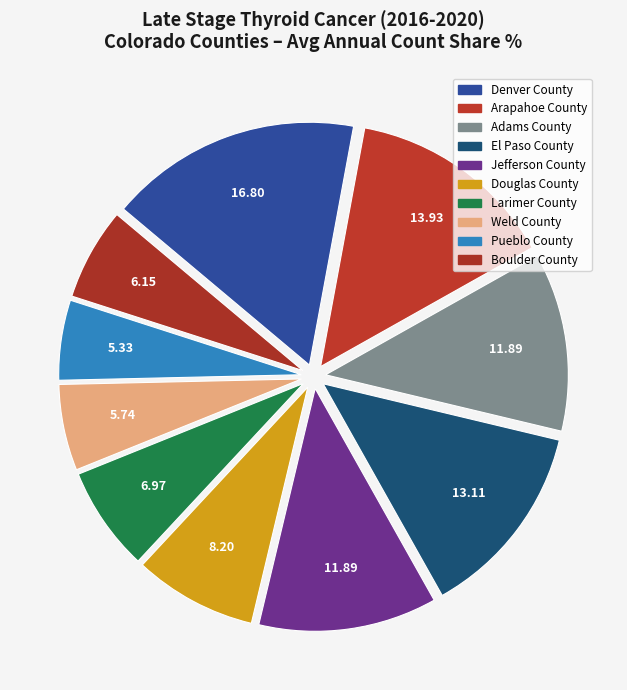

To the nearest percent, what percentage of the pie is Arapahoe County?

14%